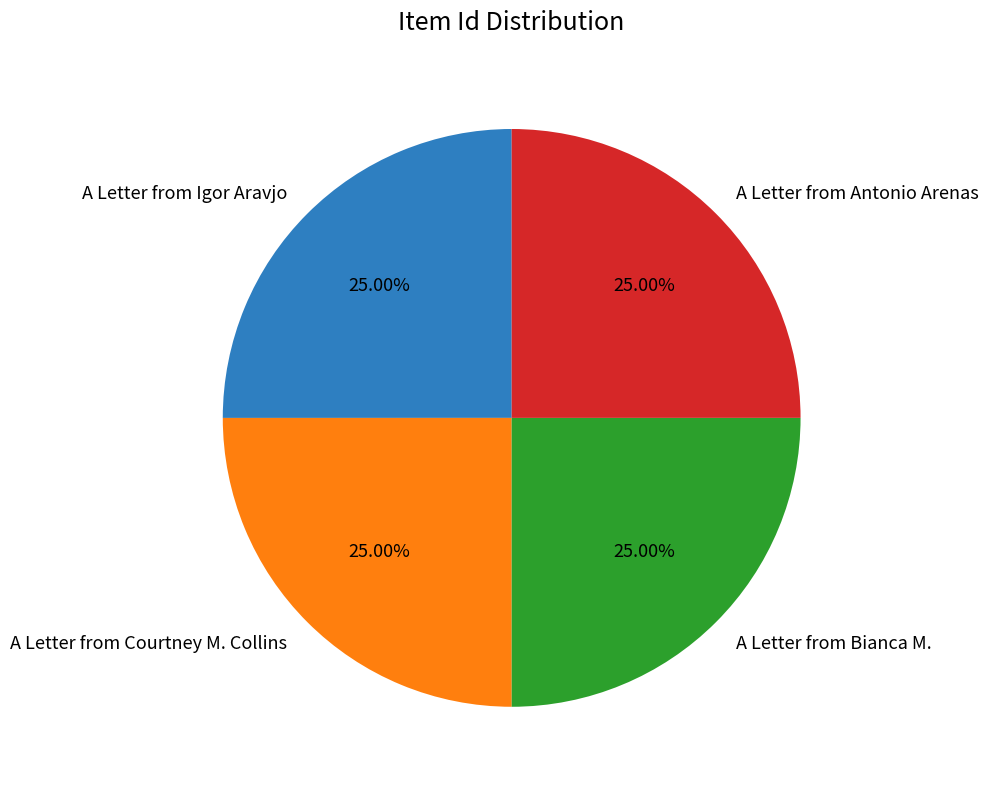

Is there any slice that represents more than half of the pie?

No